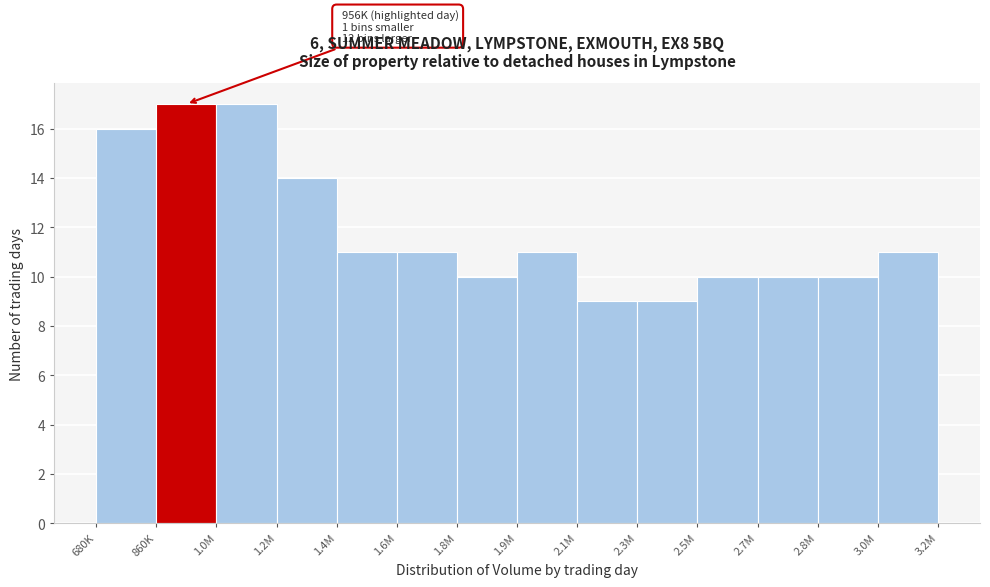

Reading right to left, list all the values displayed in this chart.

3.0M=11	2.8M=10	2.7M=10	2.5M=10	2.3M=9	2.1M=9	1.9M=11	1.8M=10	1.6M=11	1.4M=11	1.2M=14	1.0M=17	860K=17	680K=16